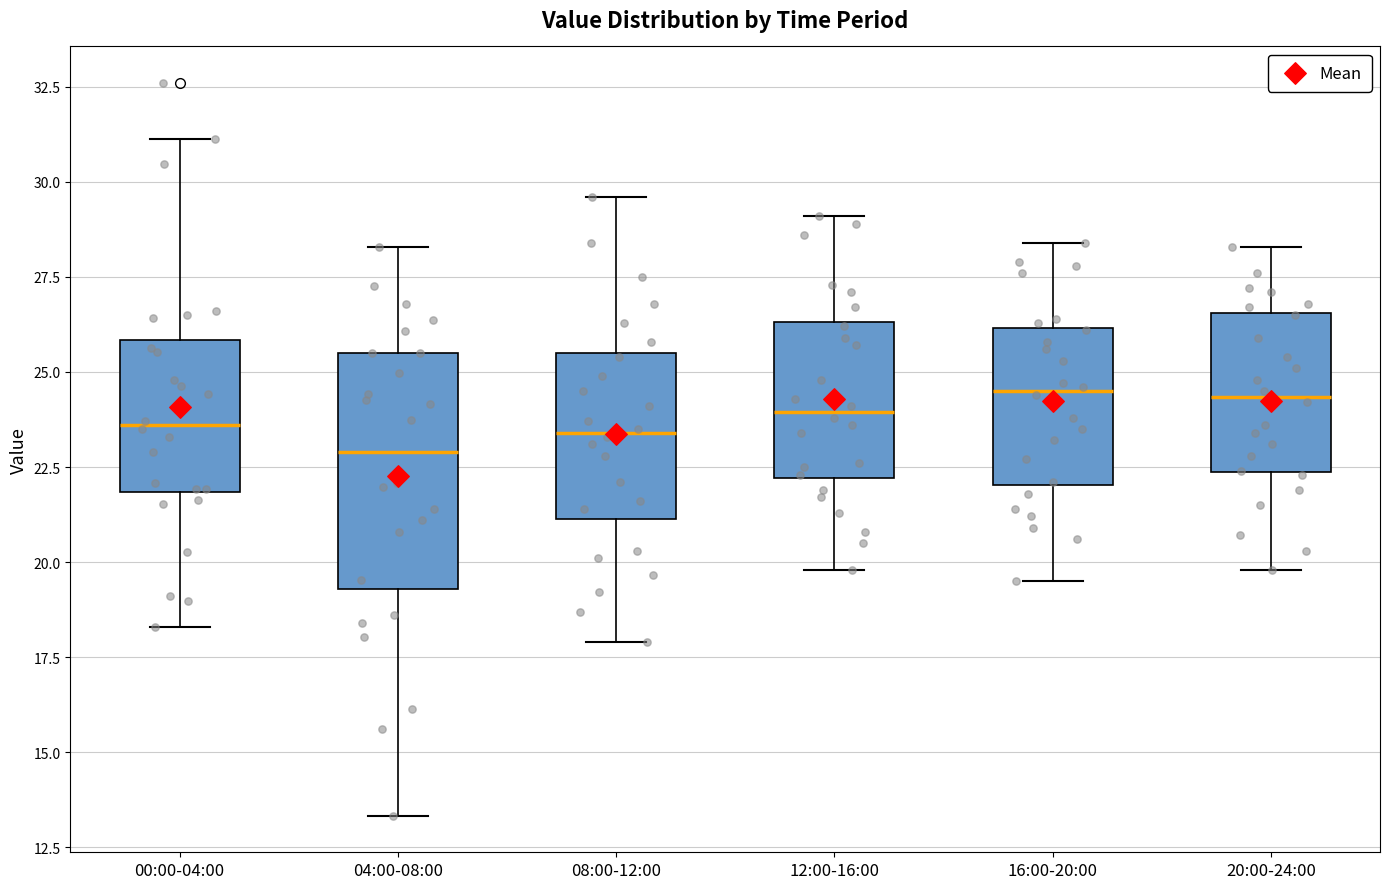

Where does the upper whisker of the box for 00:00-04:00 end on the y-axis? The values are not printed on the chart, so give them approximately, as read against the axis.

31.0